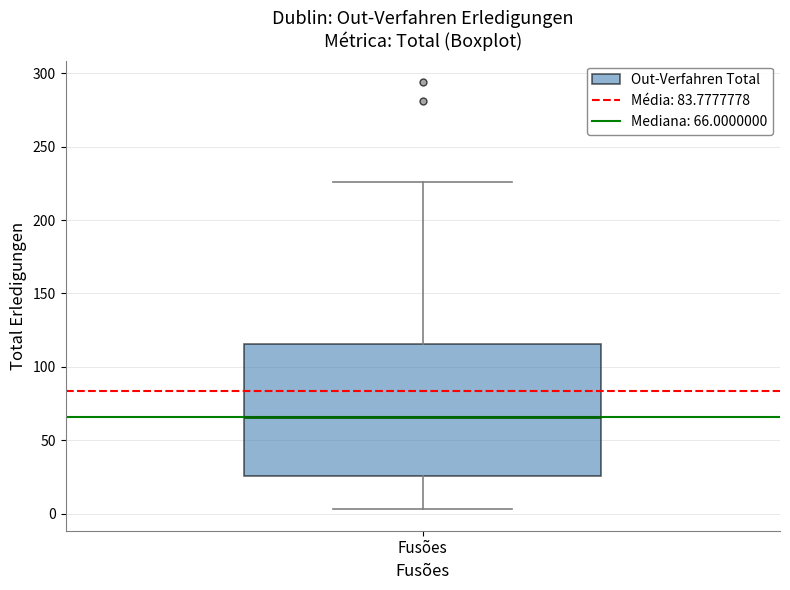

Where is the lower edge of the box for Fusões on the y-axis? The values are not printed on the chart, so give them approximately, as read against the axis.

25